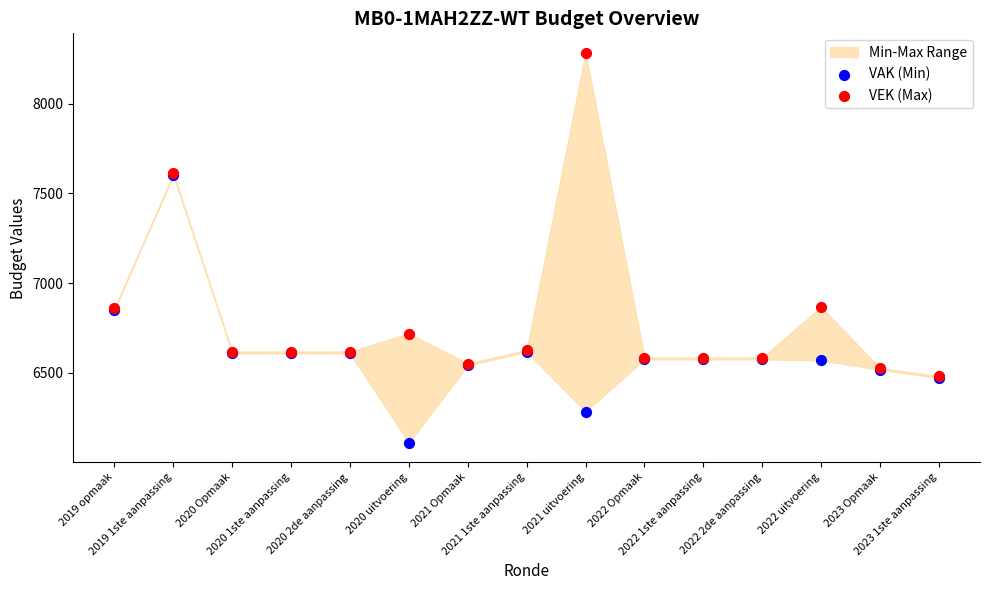

Which series reaches the maximum Y coordinate?

VEK (Max)